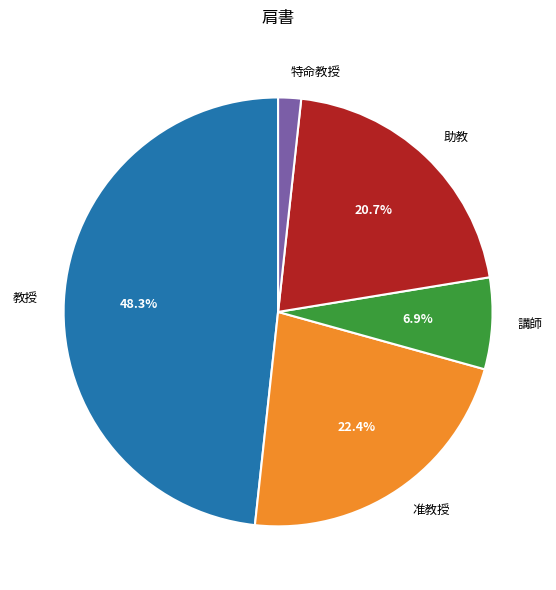

What percentage is the 助教 slice, to the nearest percent?

21%